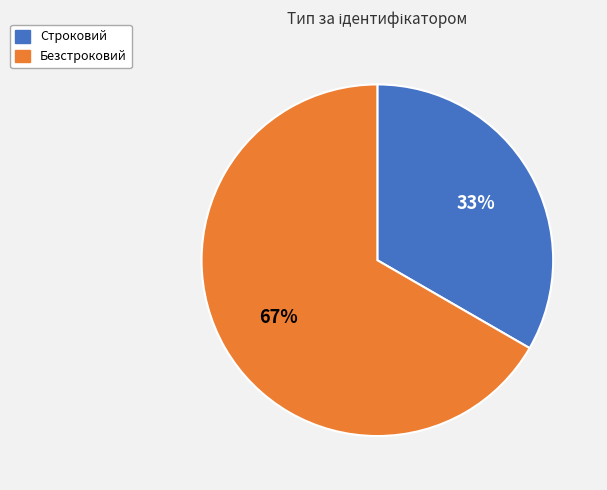

To the nearest percent, what is the average slice percentage?

50%